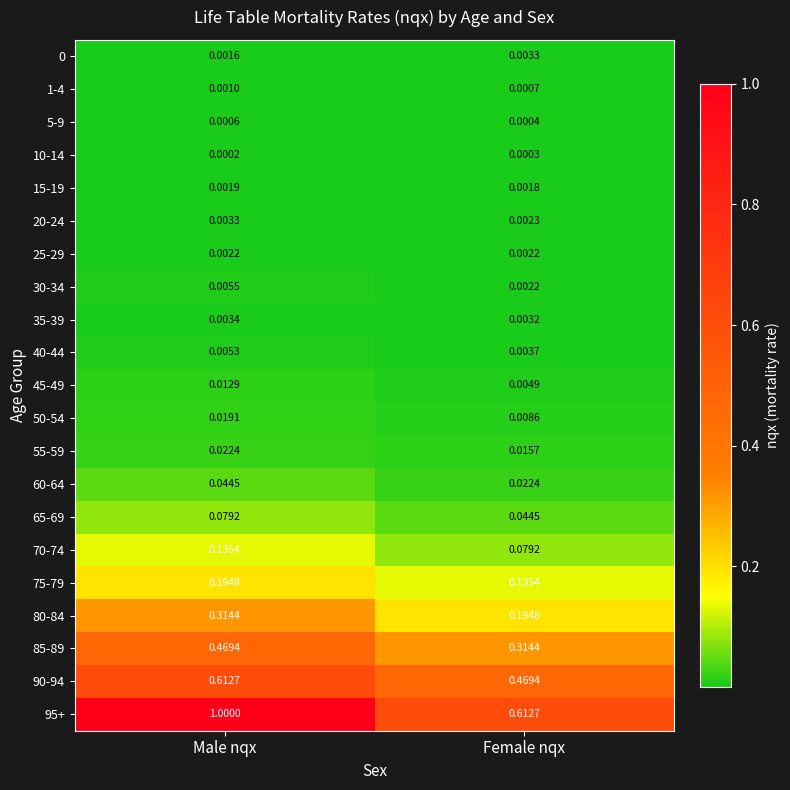

Where is 50-54 nearest to the value 0?

Female nqx